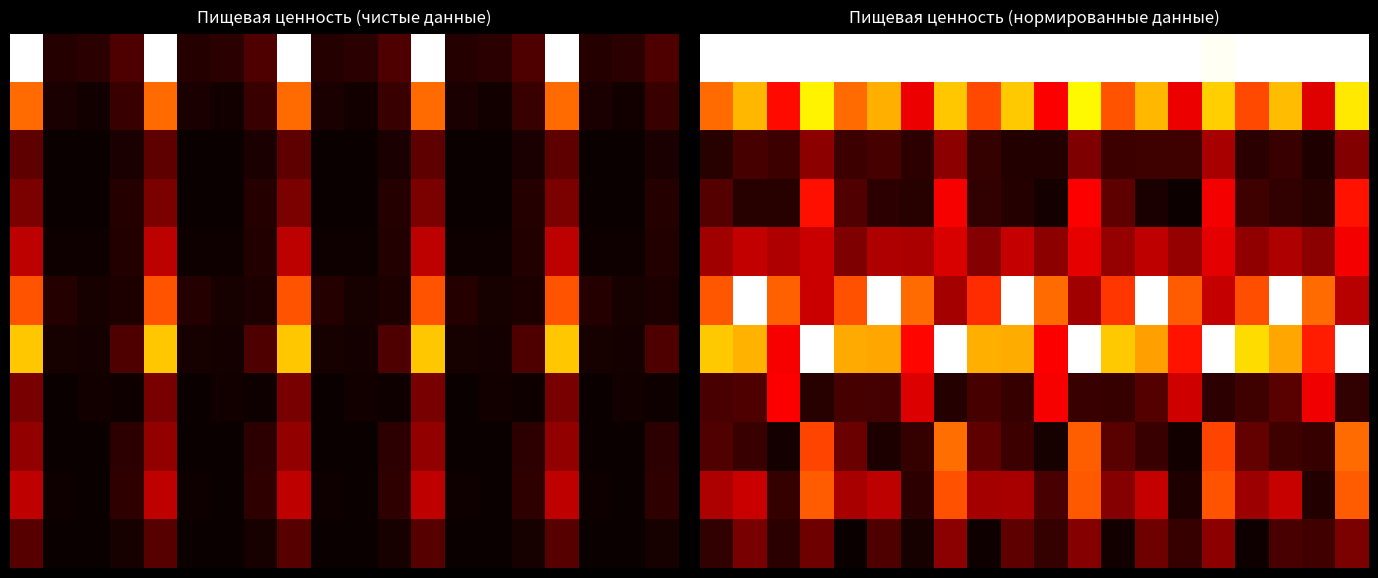

The 10 series shows 0.0 at 0.0. True or false?

False